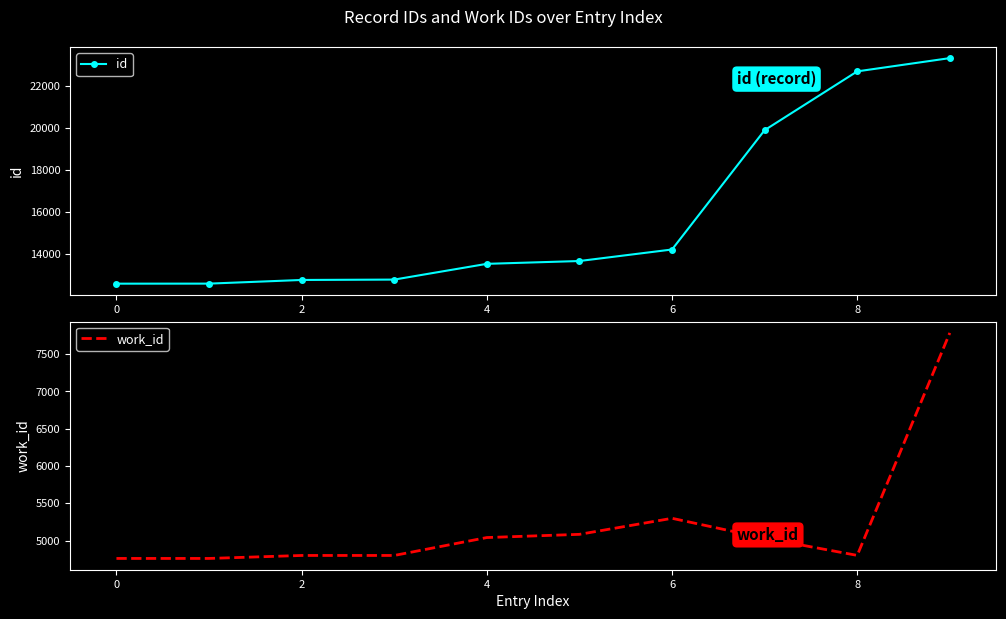

The value of id at 2 is 20330. True or false?

False